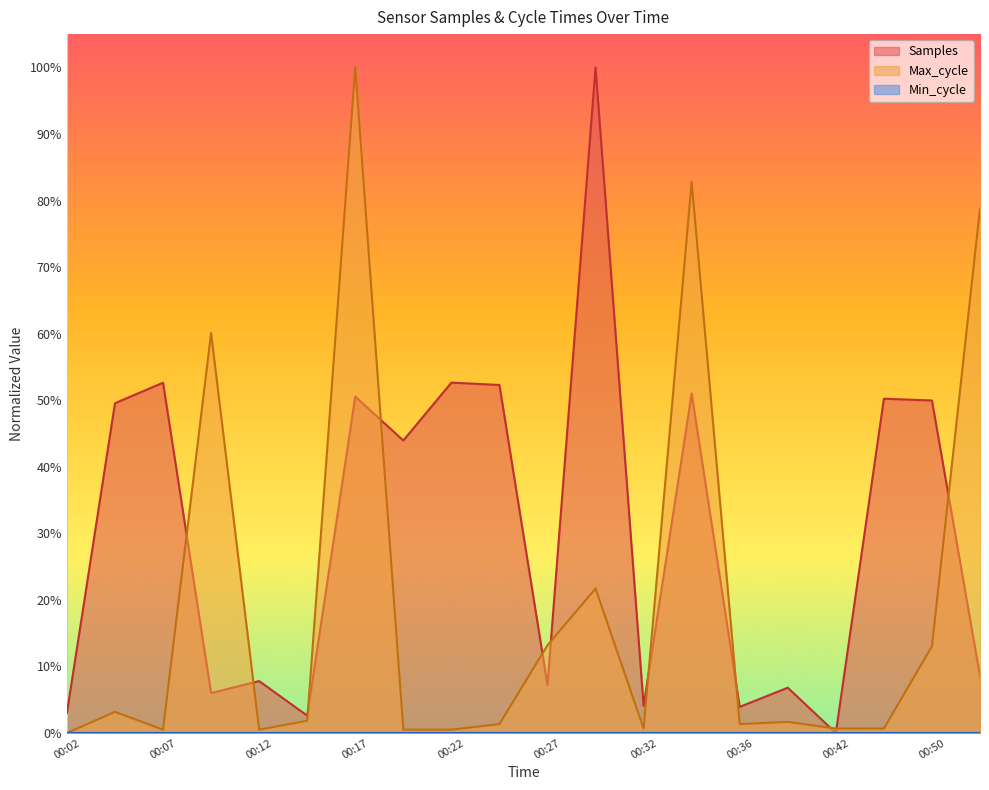

What is the maximum value for Samples?

1.0